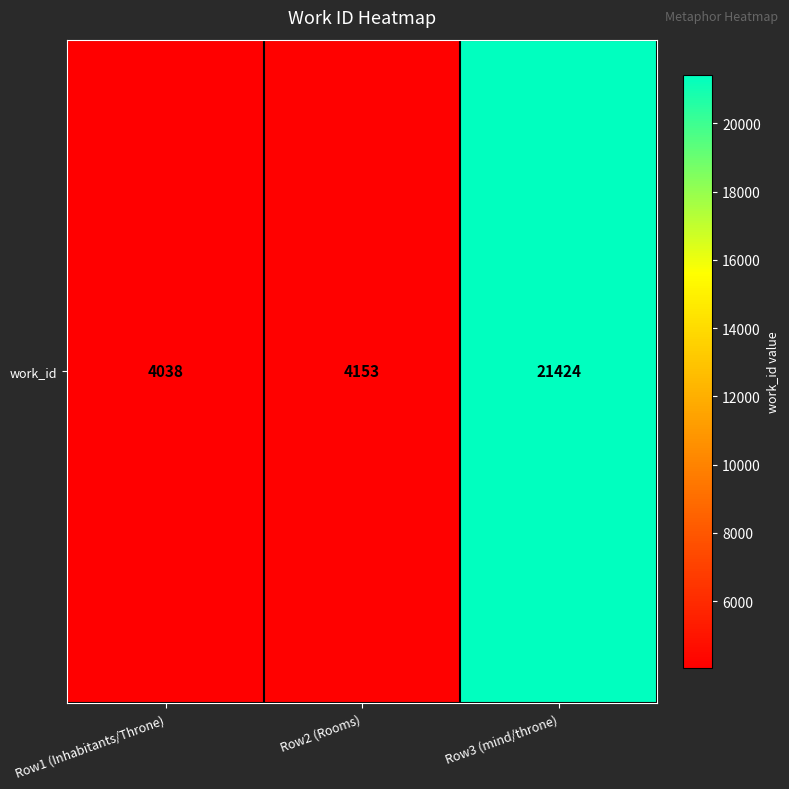

How many series are shown in this chart?

1